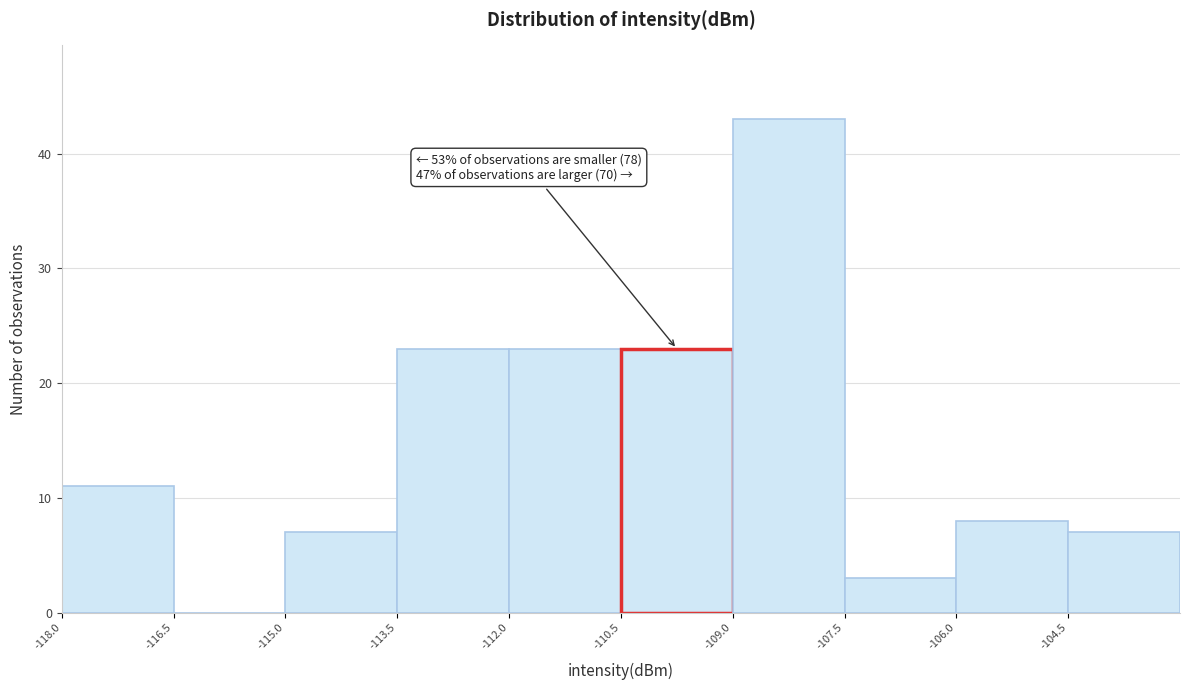

Which range on the x-axis has the tallest bar?

-109.0 to -107.5